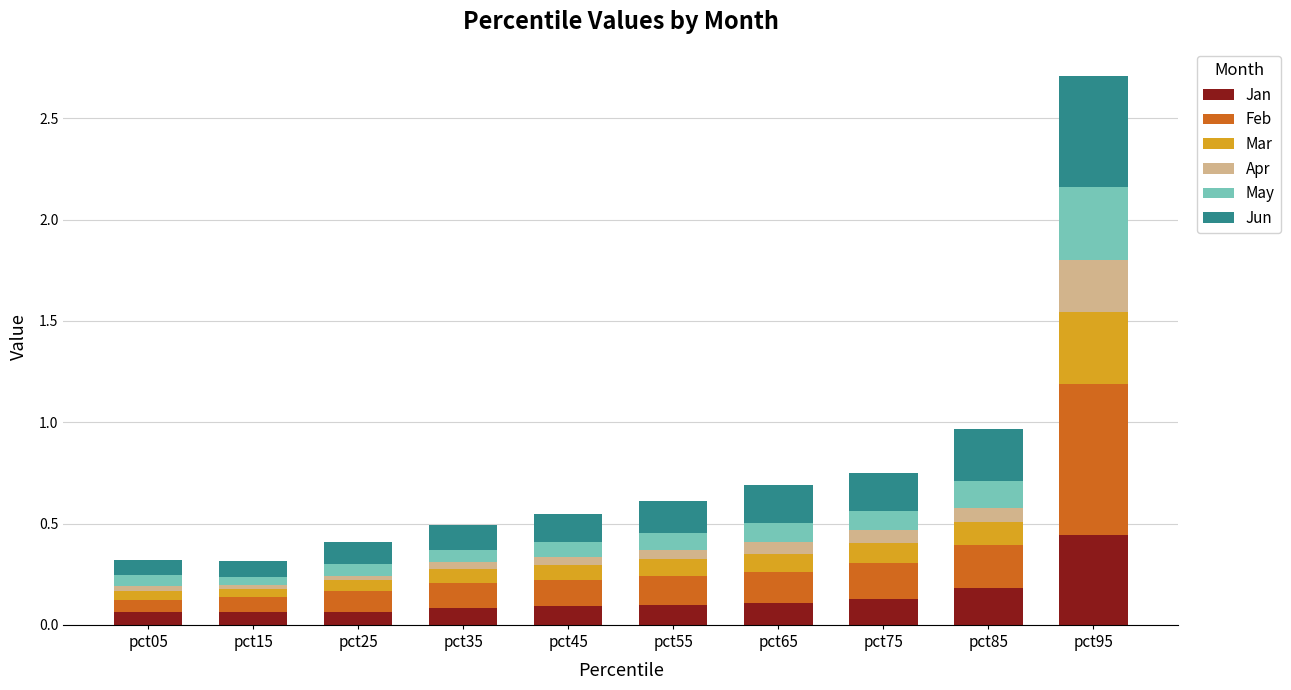

Does the chart contain stacked bars?

Yes